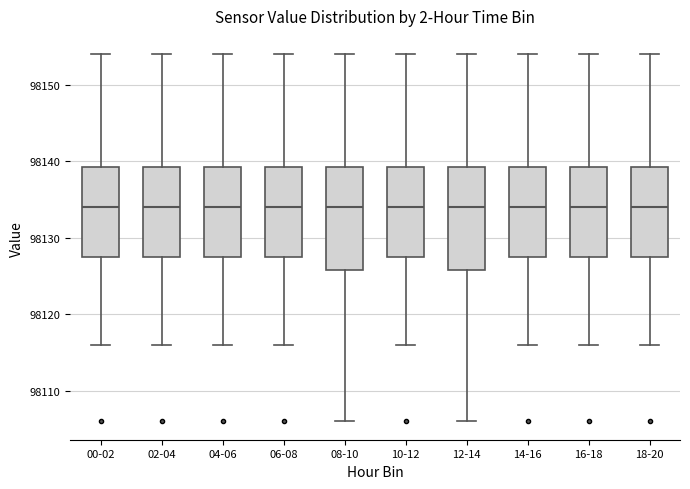

Where does the lower whisker of the box for 12-14 end on the y-axis? The values are not printed on the chart, so give them approximately, as read against the axis.

98106